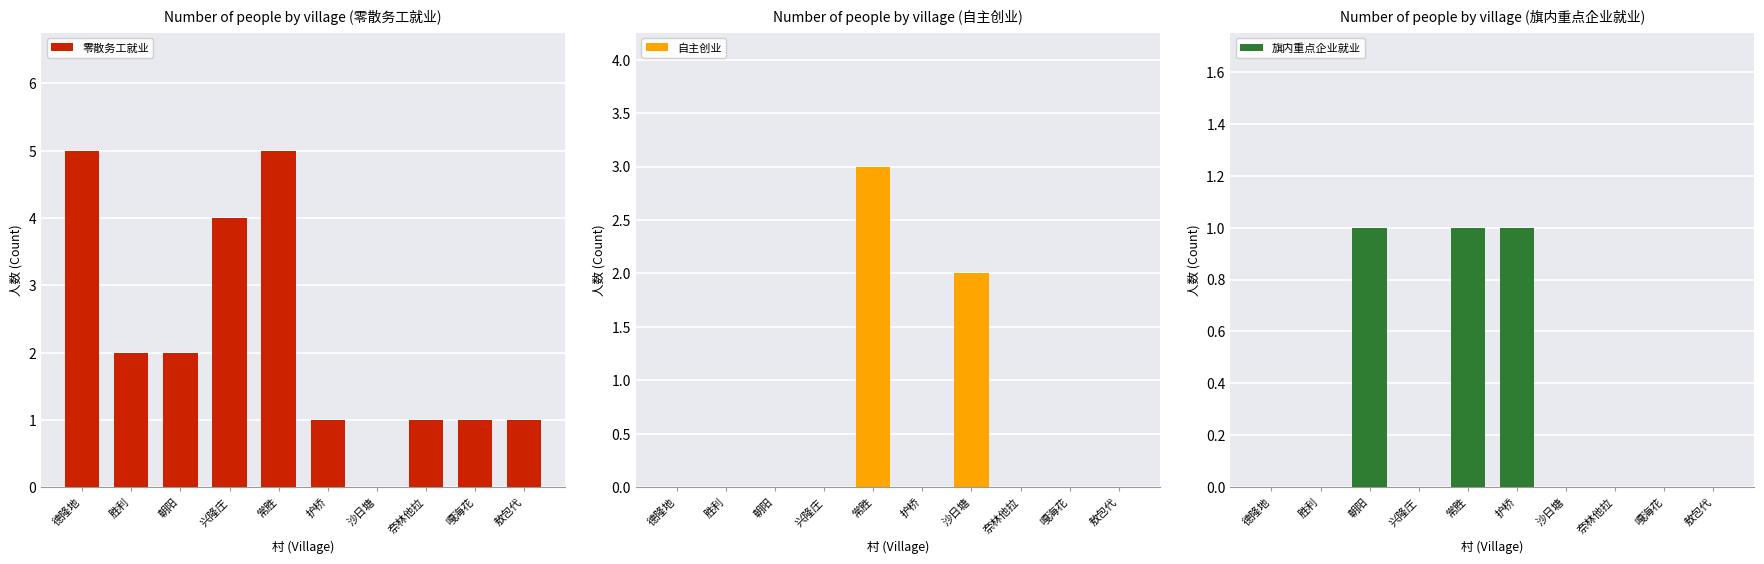

Rank the categories by 自主创业 value from lowest to highest.

德隆地, 胜利, 朝阳, 兴隆庄, 护桥, 奈林他拉, 嘎海花, 敖包代, 沙日塘, 常胜